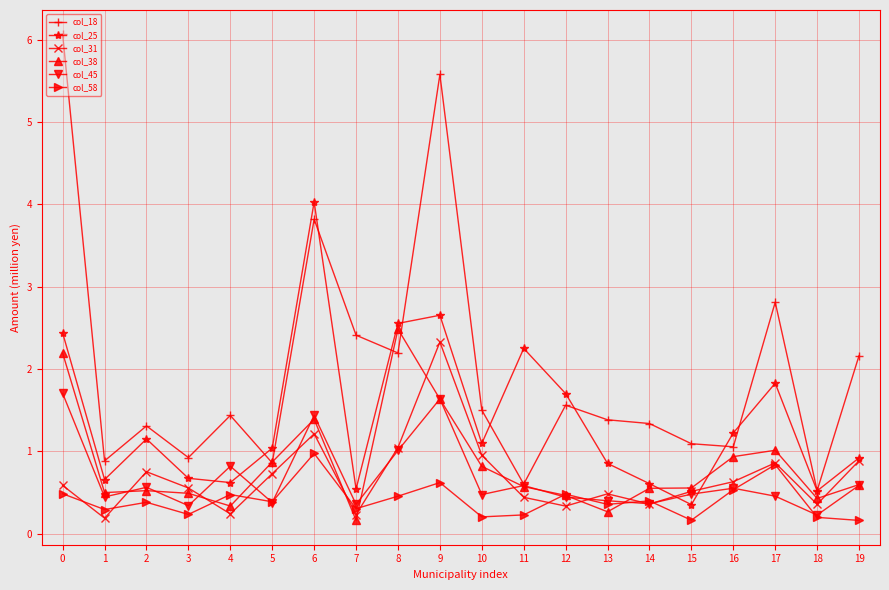

Which series has the widest spread of values?

col_18